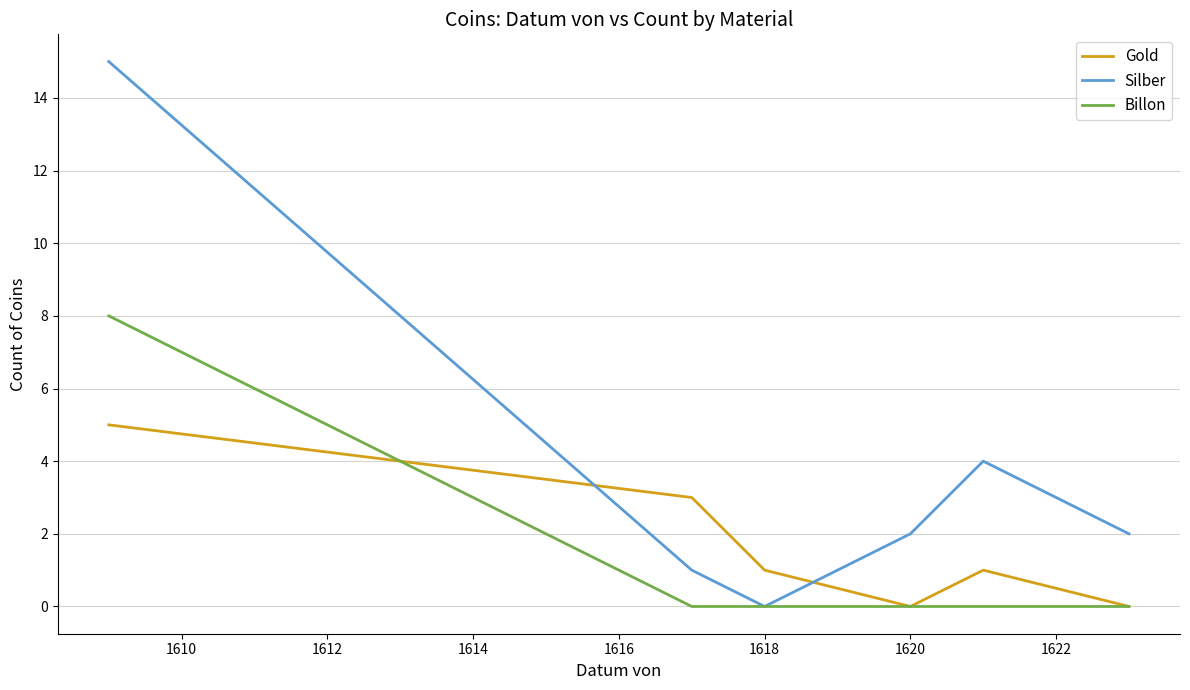

True or false: Gold has more than 2 points higher than both neighbors.

False